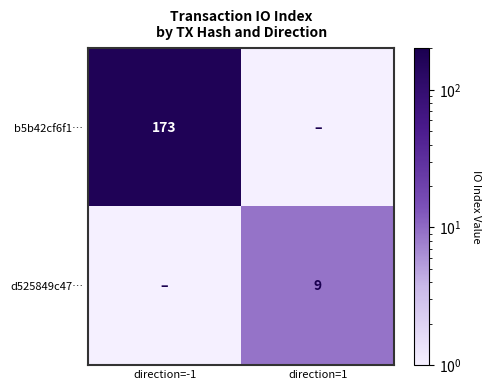

True or false: b5b42cf6f1… has a value of 237.4 at direction=-1.

False